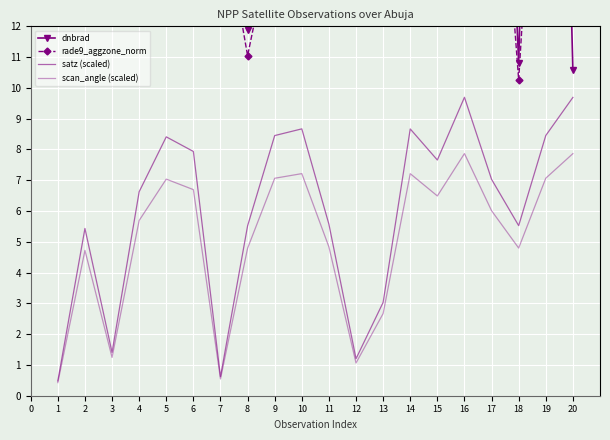

Between 7 and 1, which is larger?

7